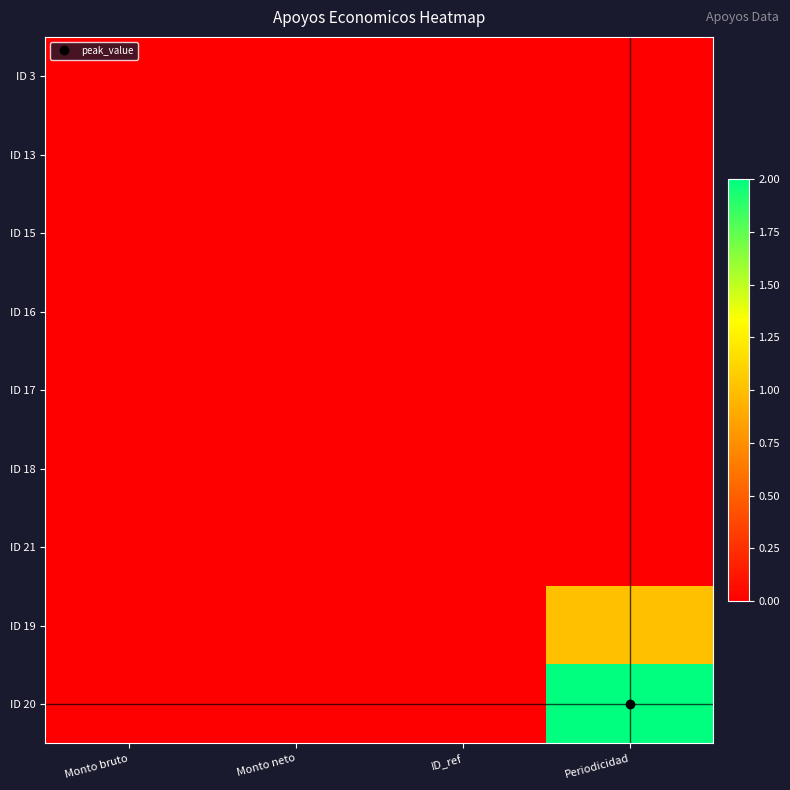

Which label corresponds to the largest value in the chart?

Periodicidad